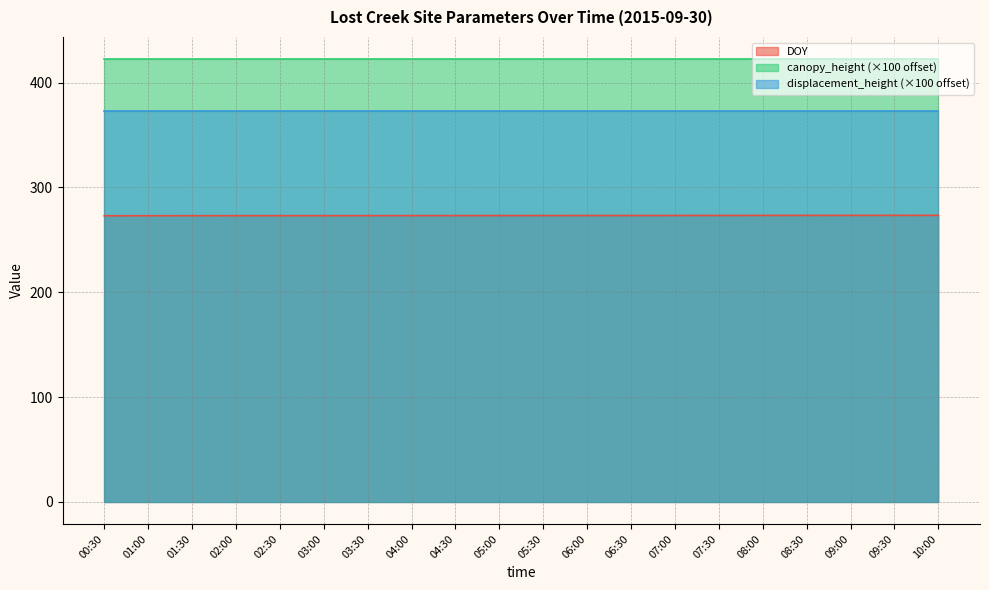

True or false: canopy_height and displacement_height intersect in this chart.

False